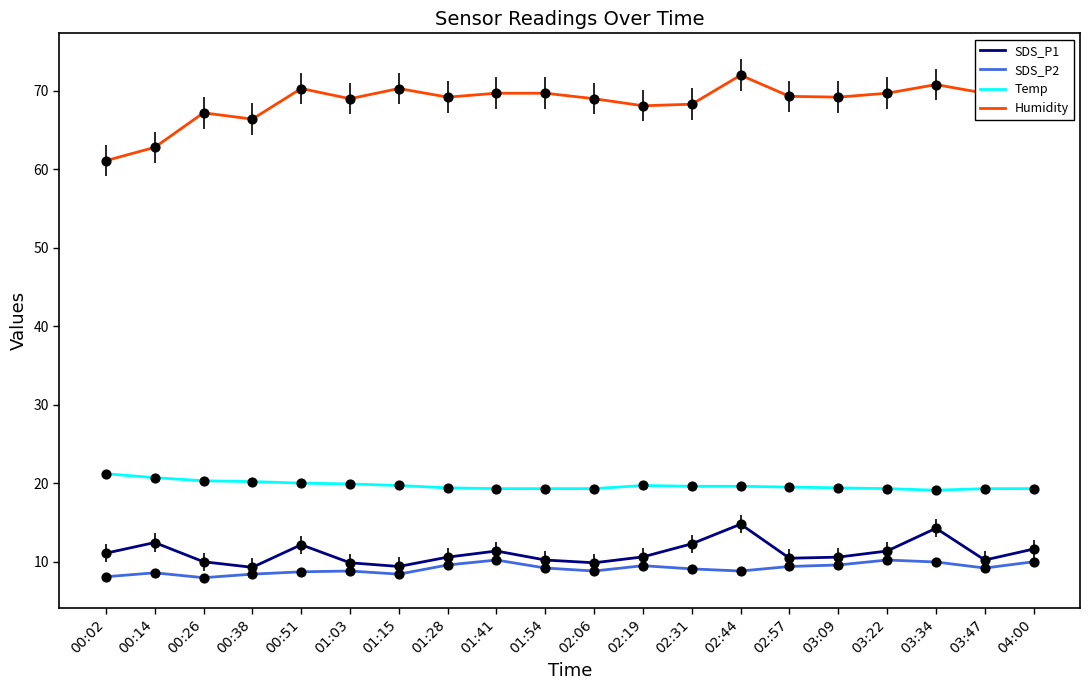

Is the value of Temp at 00:02 greater than the value of Humidity at 01:28?

No